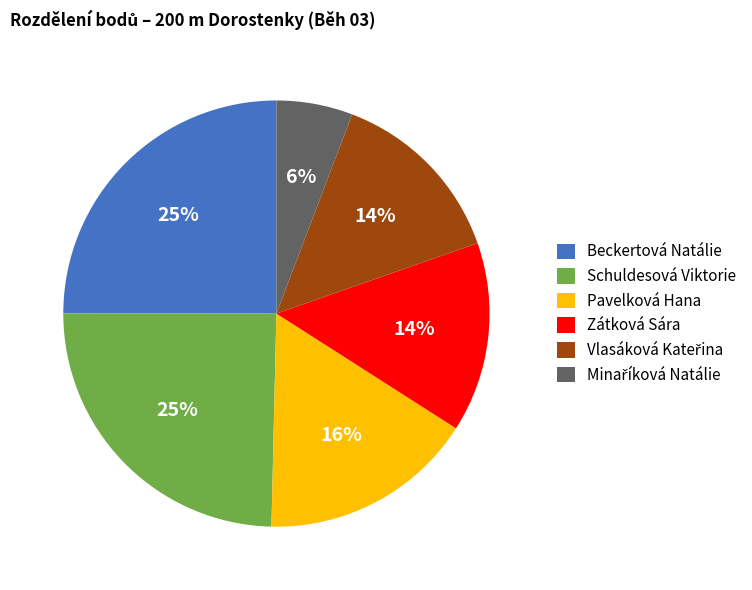

How many segments does this pie chart have?

6